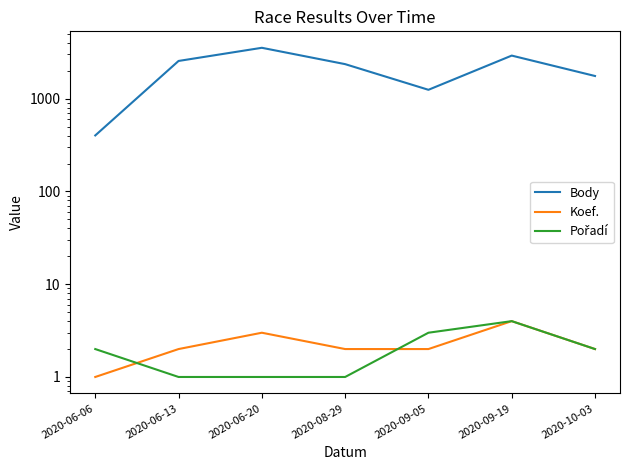

True or false: Pořadí has a value of 4 at 2020-09-19.

True